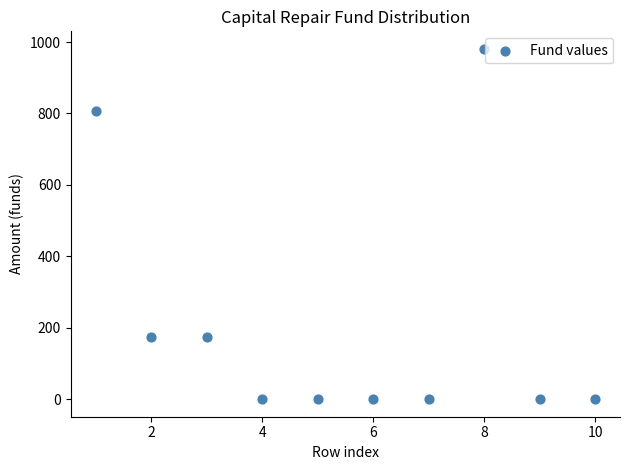

What is the average Y value?

213.6